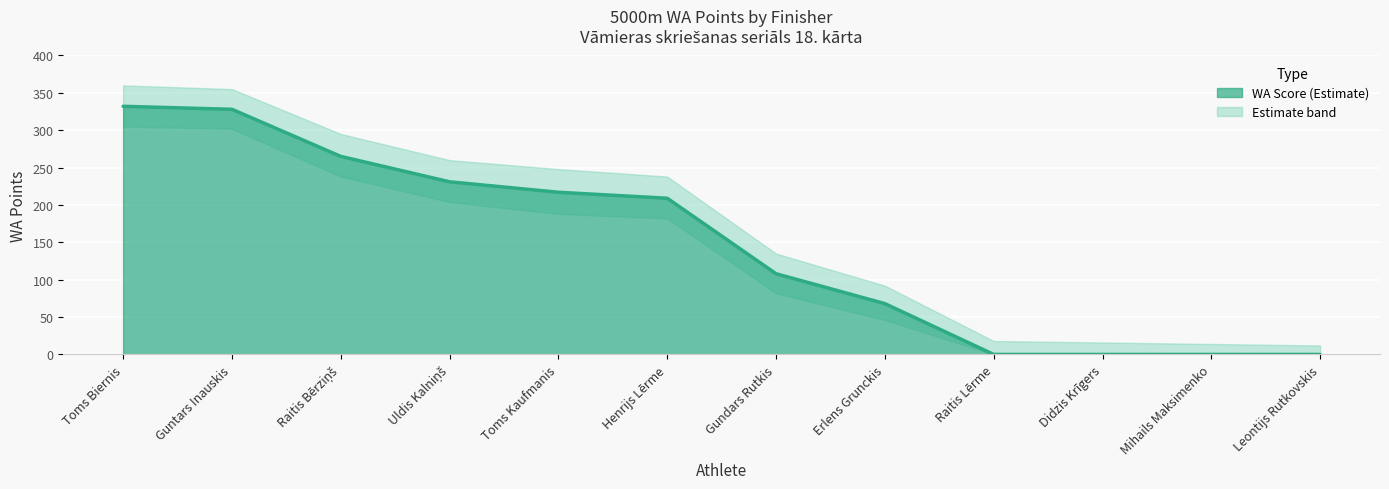

Between Uldis Kalniņš and Henrijs Lērme, which is larger?

Uldis Kalniņš